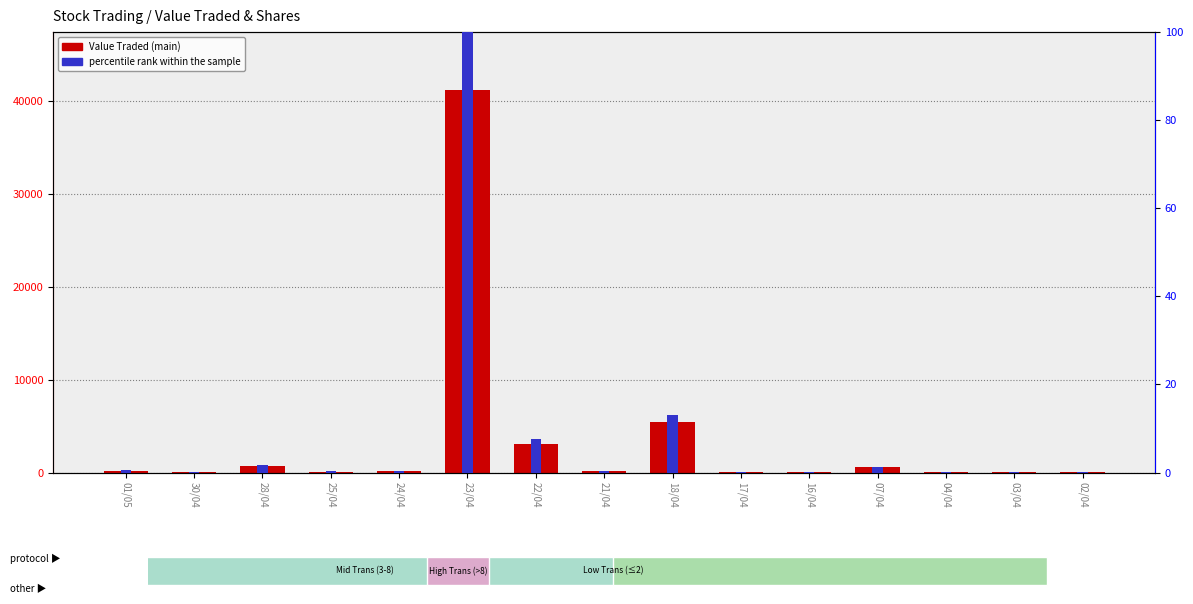

List the labels in order of Value Traded value, largest first.

23/04, 18/04, 22/04, 28/04, 07/04, 01/05, 21/04, 24/04, 25/04, 16/04, 03/04, 30/04, 17/04, 04/04, 02/04